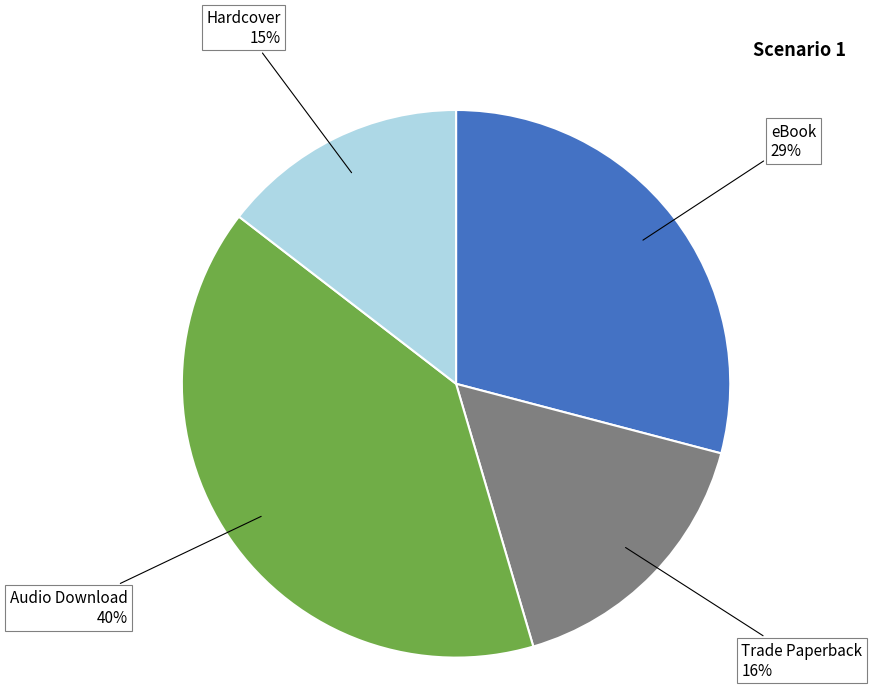

Count the number of slices in the pie.

4